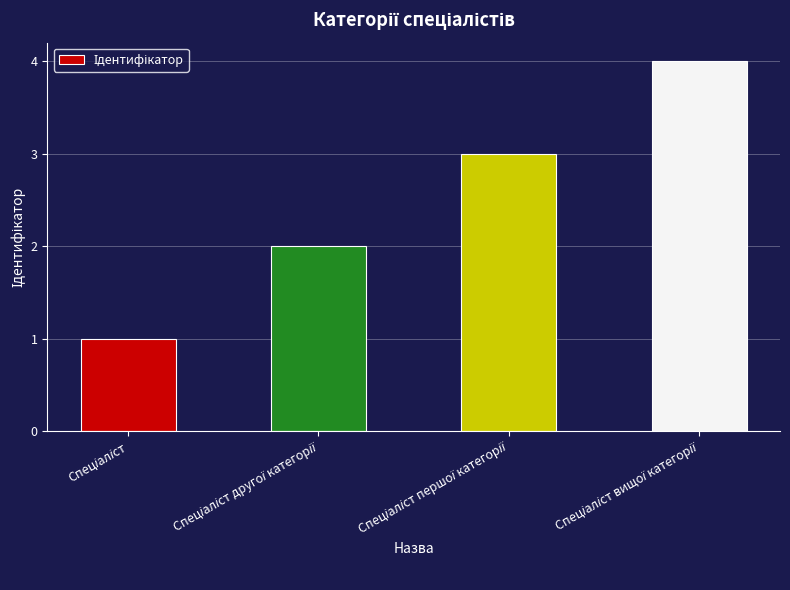

What is the greatest value displayed?

4